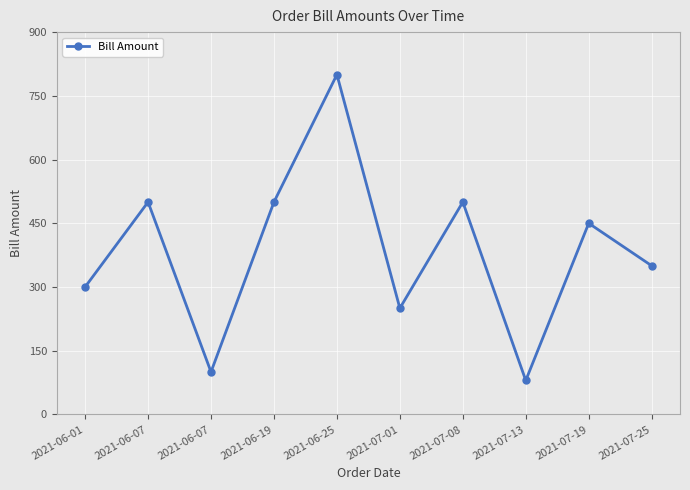

What is the change in value from 2021-07-08 to 2021-07-13?

-420